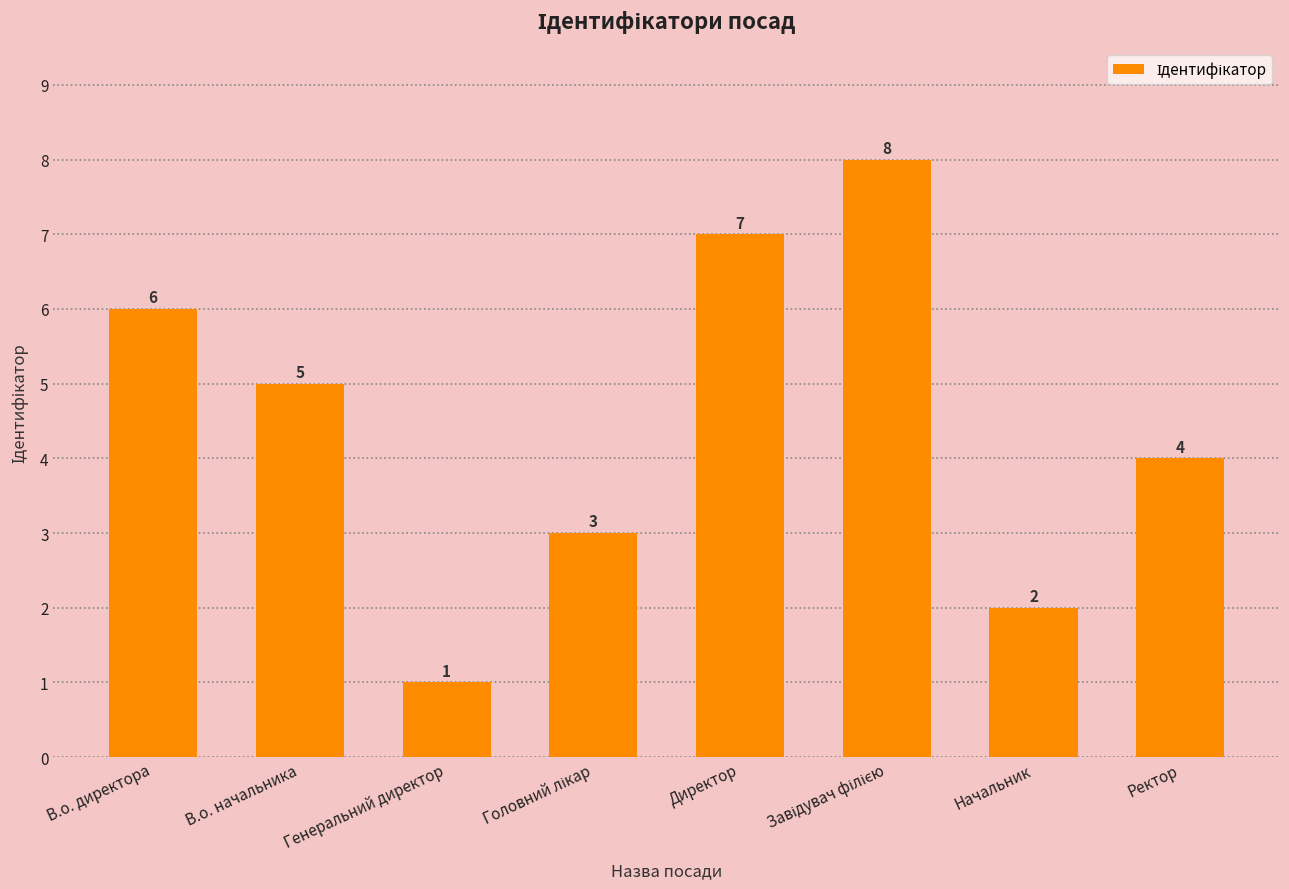

The value at В.о. директора is 9. True or false?

False